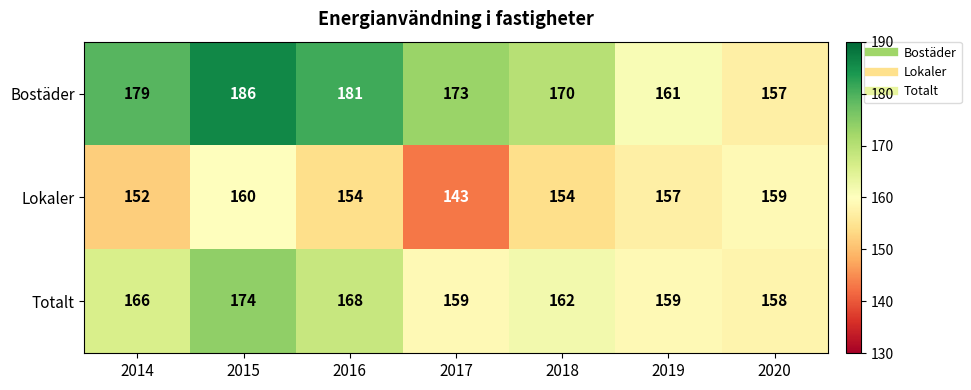

What is the minimum value shown in the chart?

143